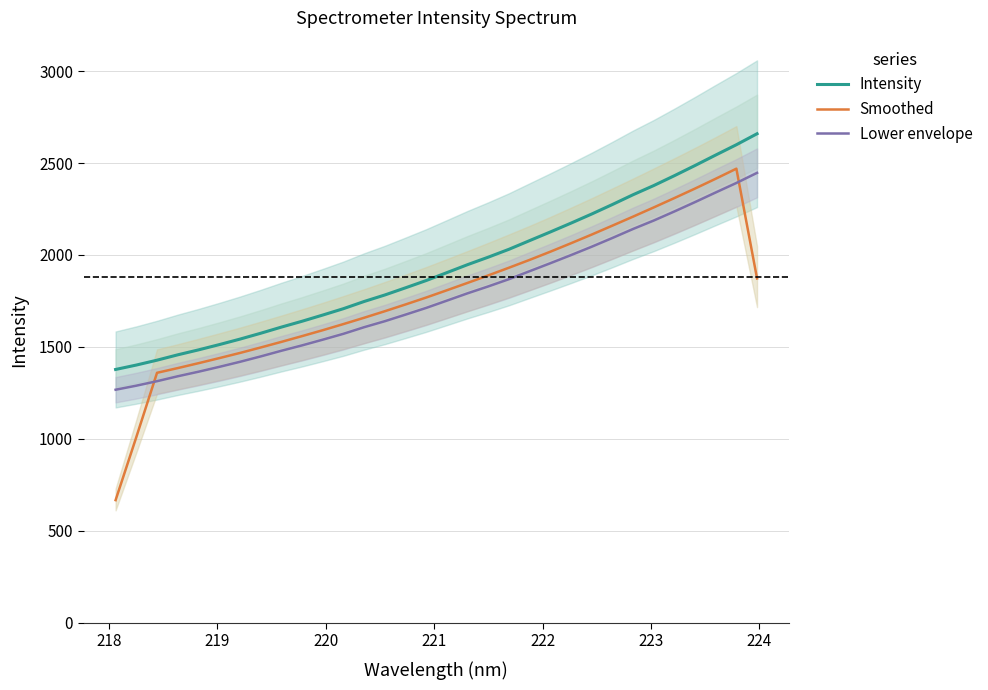

Is this an area chart (filled region under the line)?

No